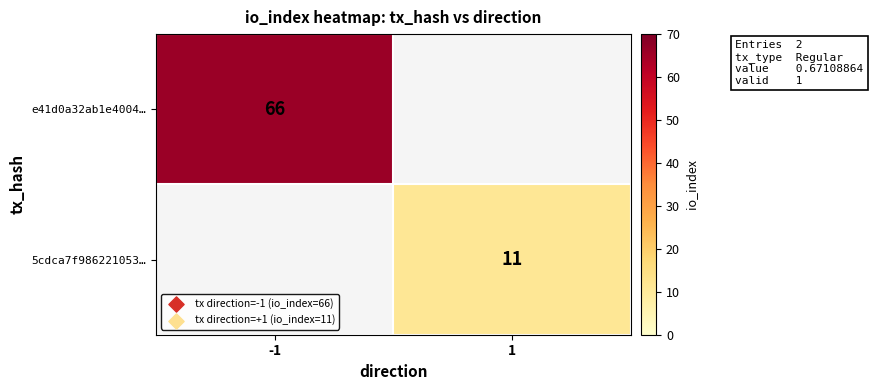

True or false: e41d0a32ab1e4004… has a value of 33 at -1.

False